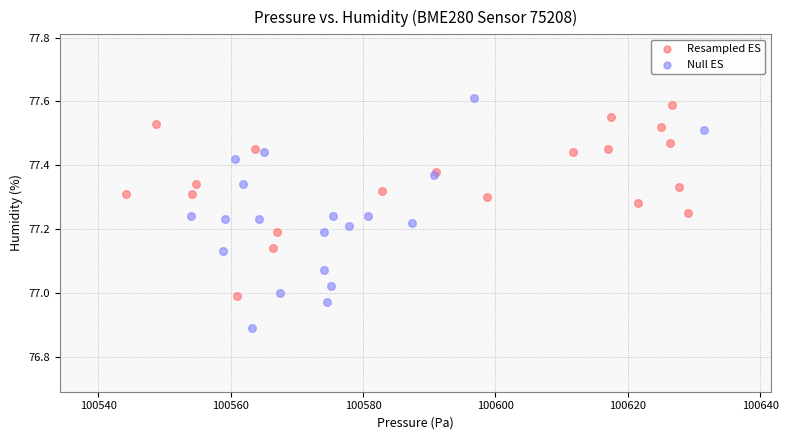

Which series reaches the maximum Y coordinate?

Null ES